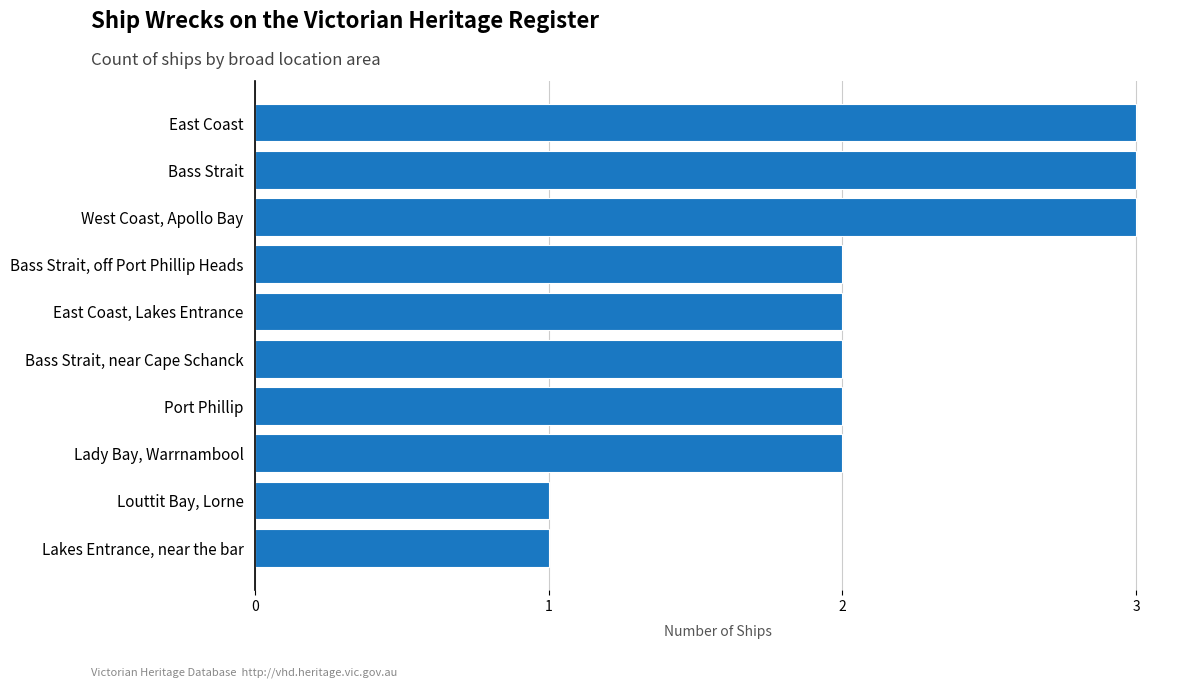

Approximately how many times larger is the value at Lakes Entrance, near the bar compared to Bass Strait, off Port Phillip Heads?

0.5